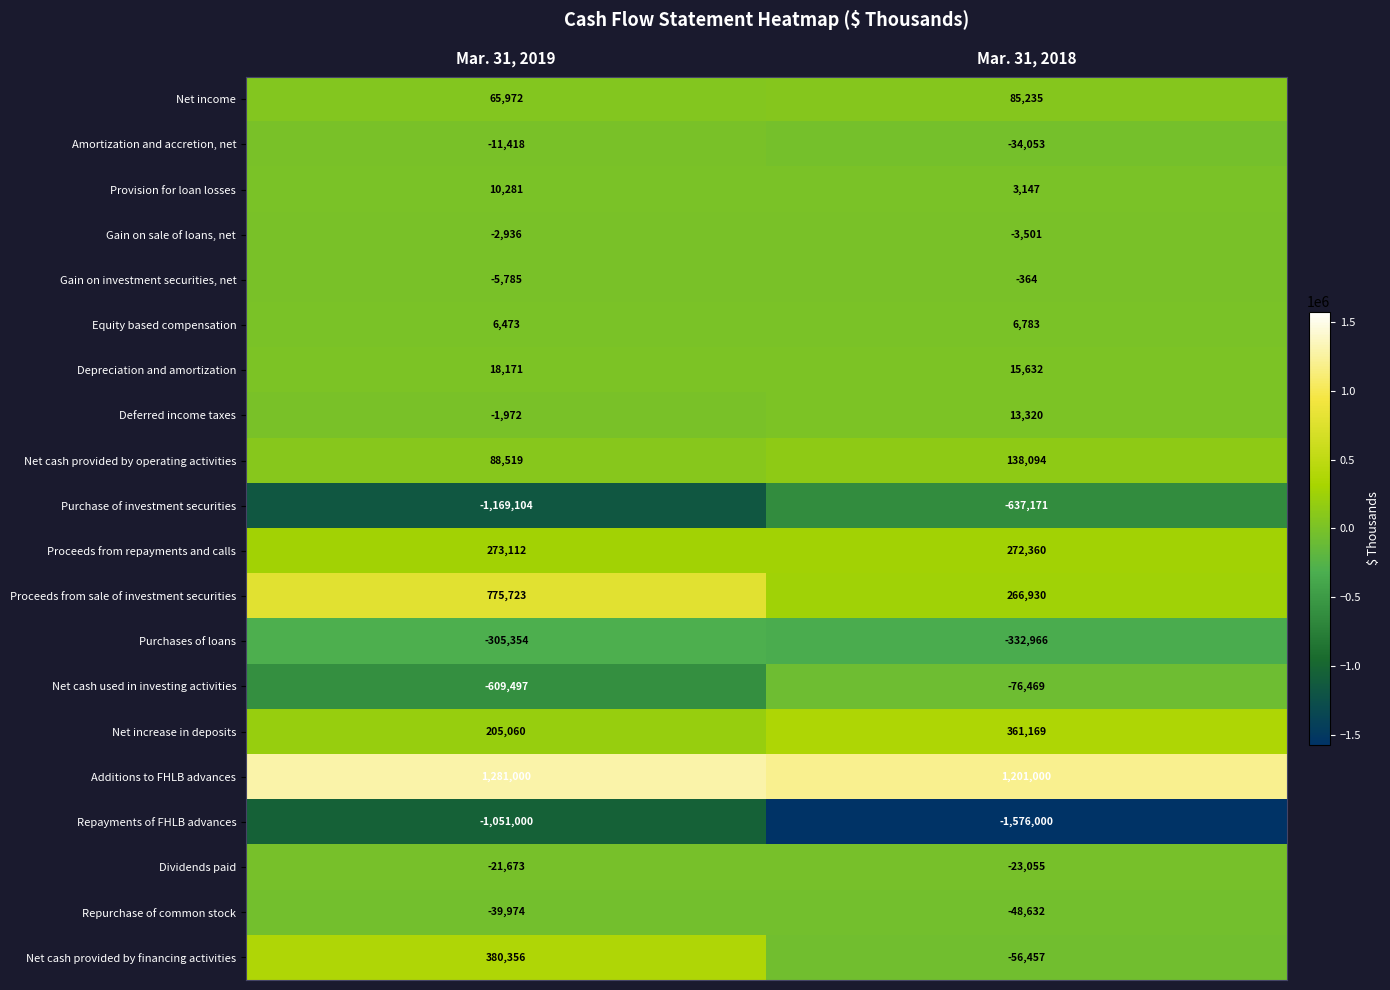

List the series in order of their peak value, highest first.

Additions to FHLB advances, Proceeds from sale of investment securities, Net cash provided by financing activities, Net increase in deposits, Proceeds from repayments and calls, Net cash provided by operating activities, Net income, Depreciation and amortization, Deferred income taxes, Provision for loan losses, Equity based compensation, Gain on investment securities, net, Gain on sale of loans, net, Amortization and accretion, net, Dividends paid, Repurchase of common stock, Net cash used in investing activities, Purchases of loans, Purchase of investment securities, Repayments of FHLB advances